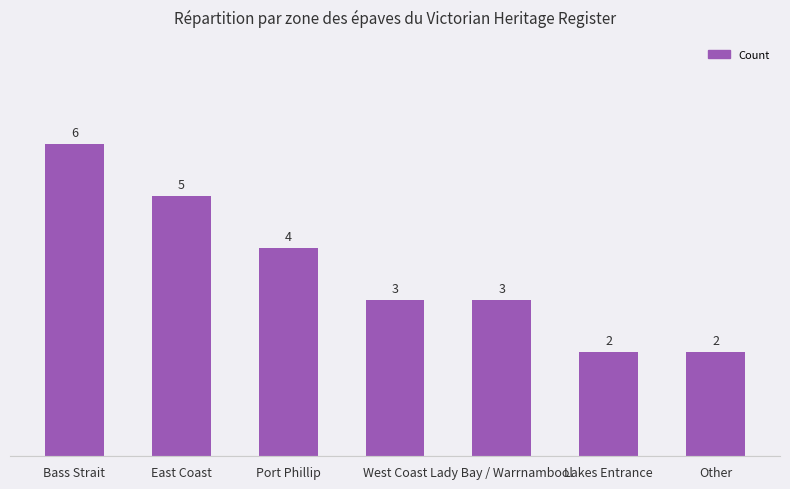

Reading left to right, transcribe all the data shown in this chart.

6	5	4	3	3	2	2